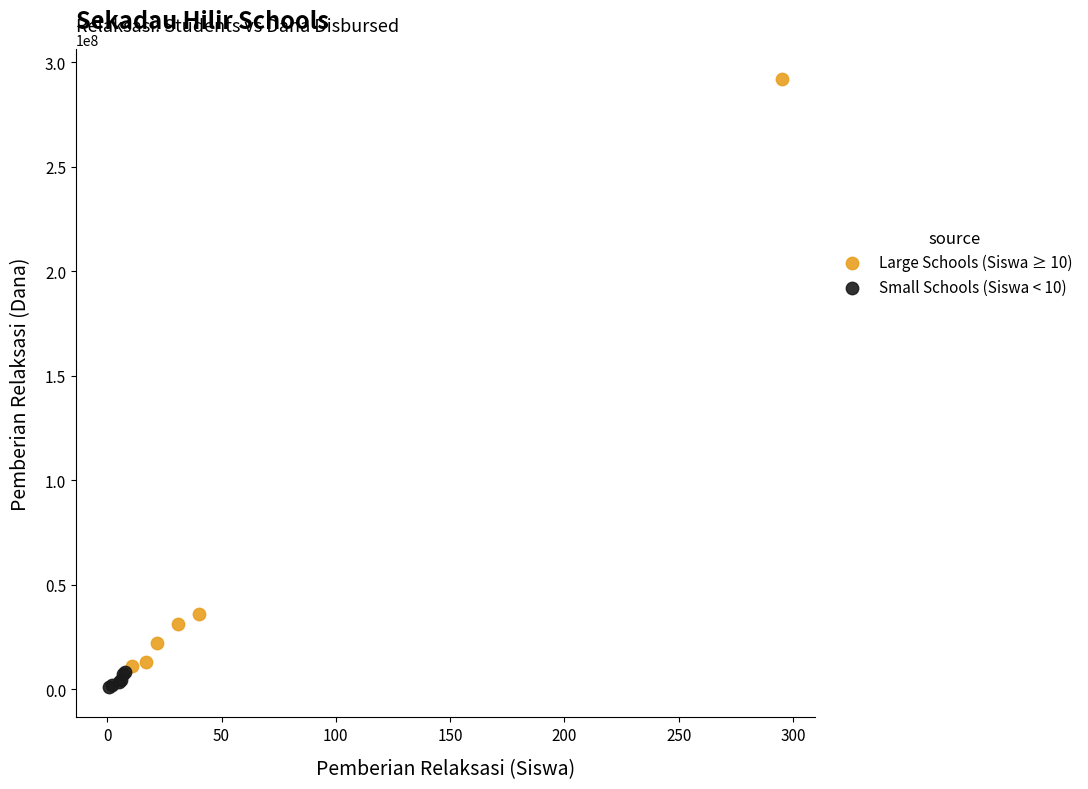

Which series has the largest Y range (max minus min)?

Large Schools (Siswa ≥ 10)